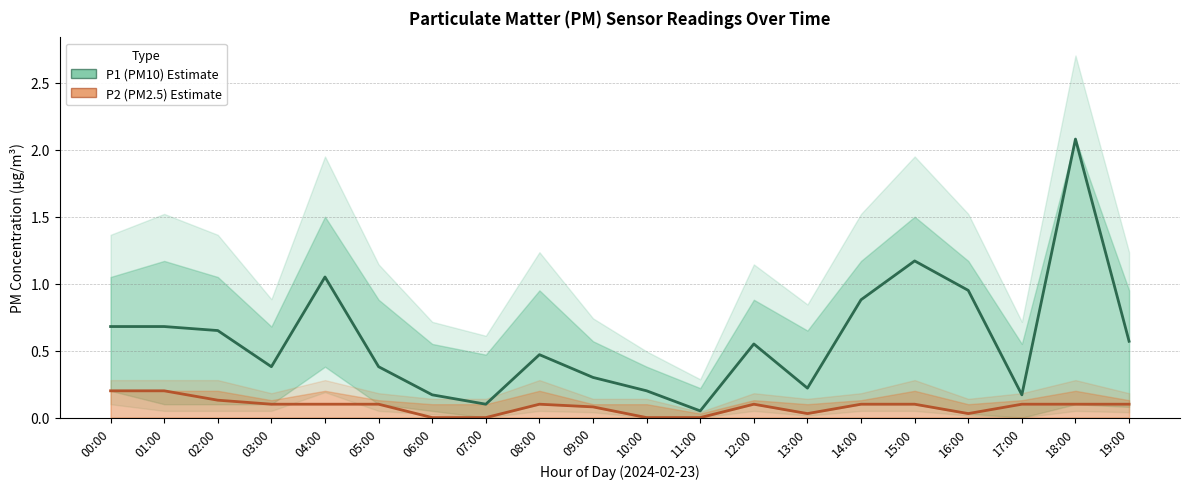

How many series are shown in this chart?

2